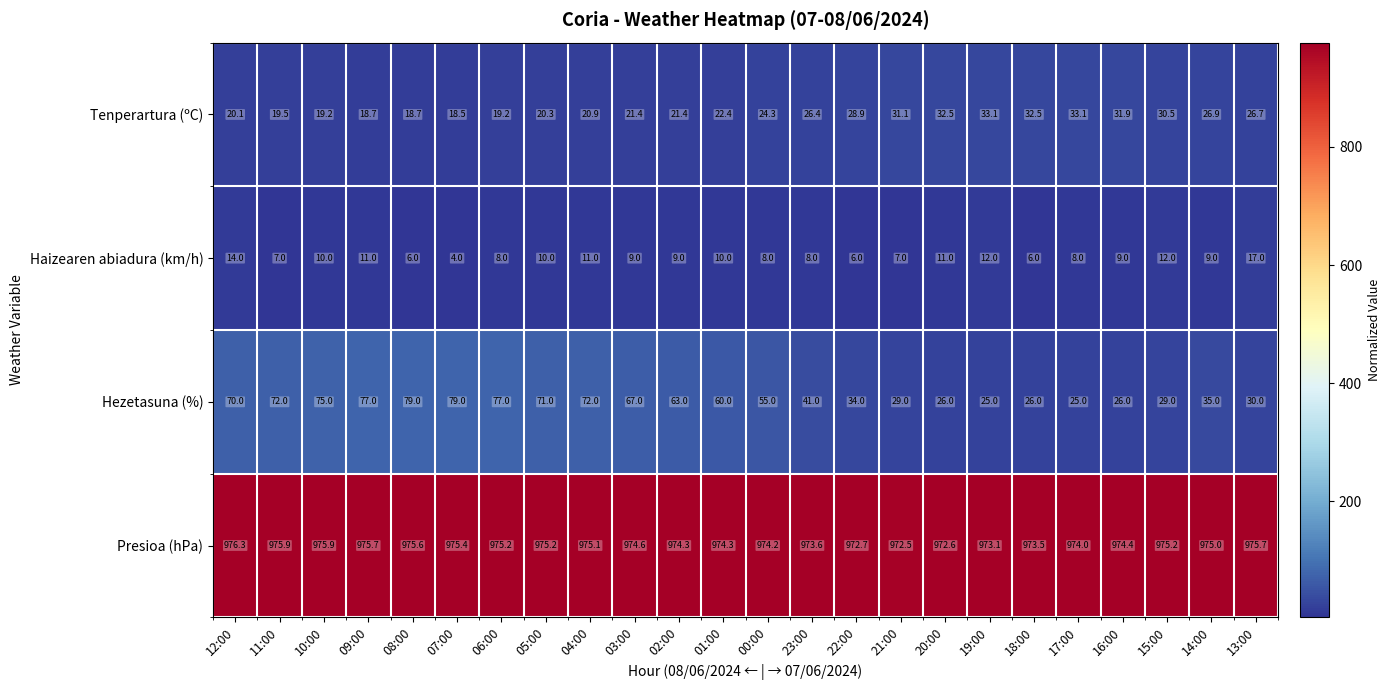

What is the sum of all Hezetasuna (%) values?

1243.0